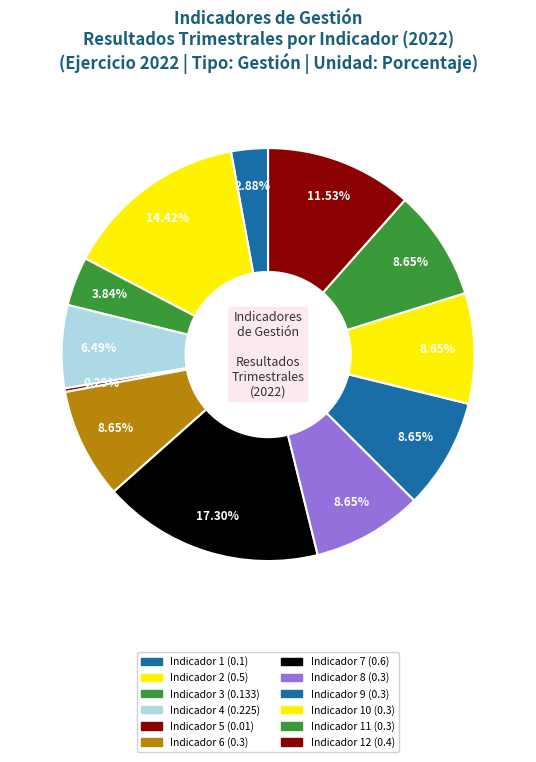

To the nearest percent, what portion does Indicador 4 (0.225) represent?

6%